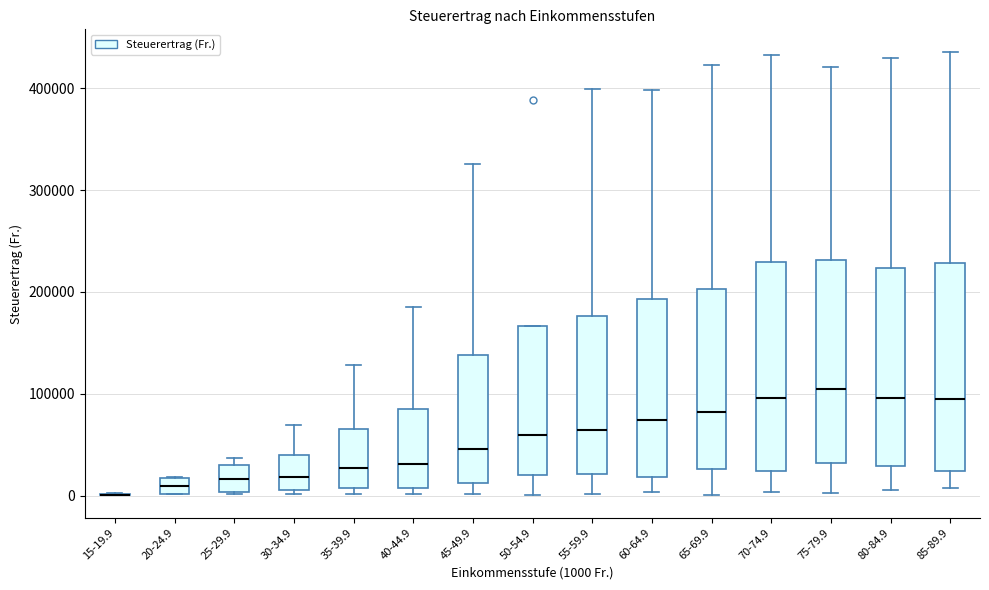

Reading left to right, read every box against the y-axis: the position of its median line, the range the box covers, and the ends of its whiskers. The values are not printed on the chart, so give them approximately, as read against the axis.

15-19.9: box collapsed to a line at 0, whiskers 0 to 0
20-24.9: median 10000, box 0 to 20000, whiskers 0 to 20000
25-29.9: median 20000, box 0 to 30000, whiskers 0 to 40000
30-34.9: median 20000, box 10000 to 40000, whiskers 0 to 70000
35-39.9: median 30000, box 10000 to 70000, whiskers 0 to 130000
40-44.9: median 30000, box 10000 to 90000, whiskers 0 to 190000
45-49.9: median 50000, box 10000 to 140000, whiskers 0 to 330000
50-54.9: median 60000, box 20000 to 170000, whiskers 0 to 170000
55-59.9: median 60000, box 20000 to 180000, whiskers 0 to 400000
60-64.9: median 70000, box 20000 to 190000, whiskers 0 to 400000
65-69.9: median 80000, box 30000 to 200000, whiskers 0 to 420000
70-74.9: median 100000, box 20000 to 230000, whiskers 0 to 430000
75-79.9: median 100000, box 30000 to 230000, whiskers 0 to 420000
80-84.9: median 100000, box 30000 to 220000, whiskers 10000 to 430000
85-89.9: median 90000, box 20000 to 230000, whiskers 10000 to 440000